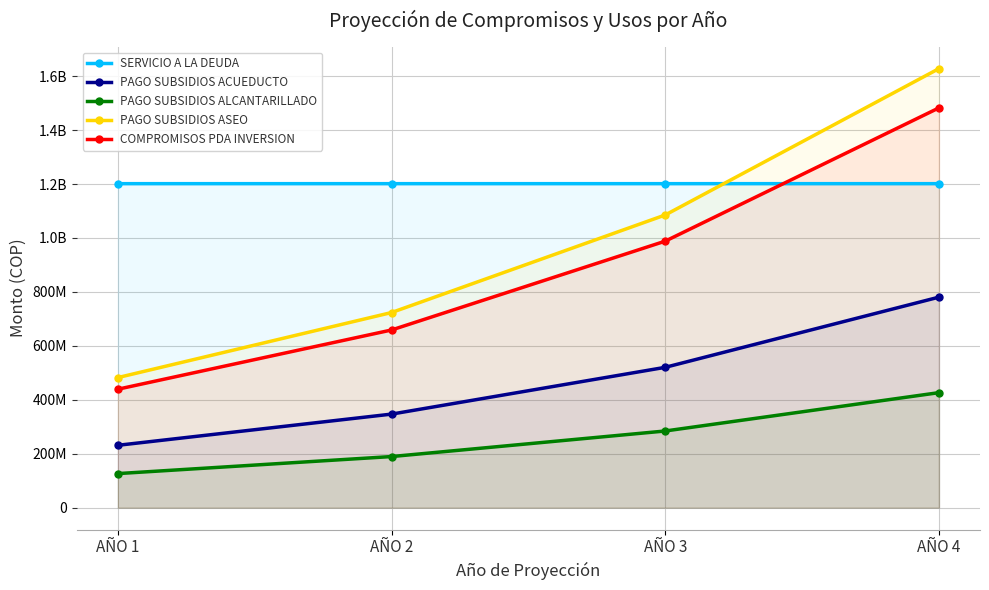

At which label does COMPROMISOS PDA INVERSION first exceed 988163194?

AÑO 4